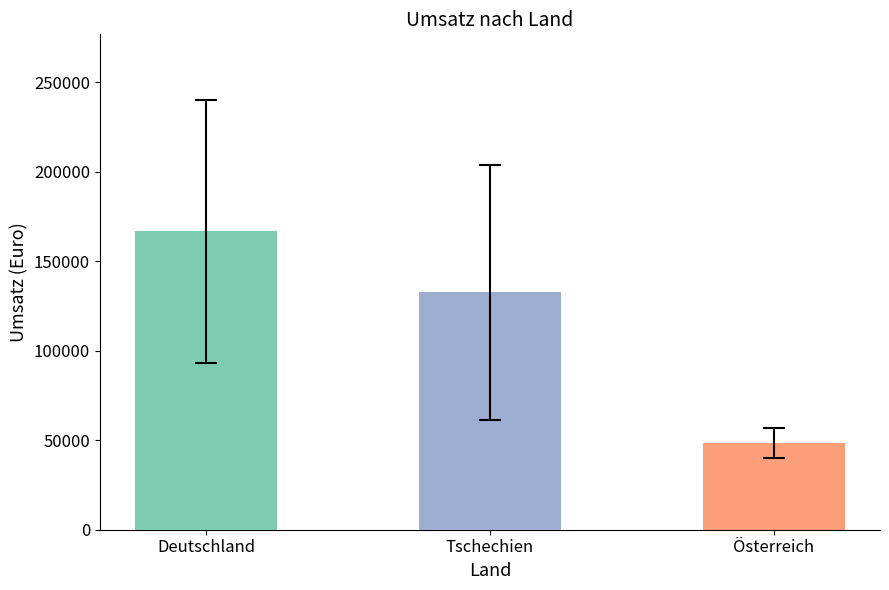

Between 8 and 6, which is larger?

8